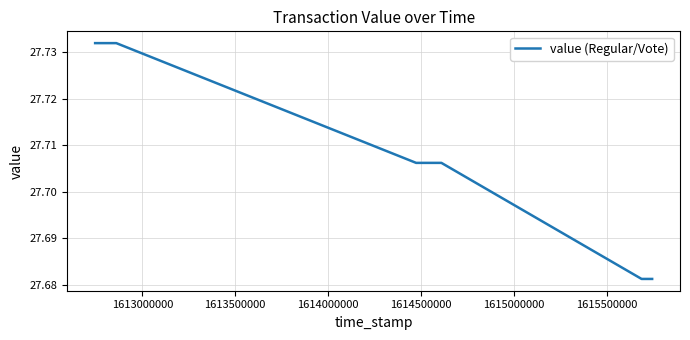

True or false: there are more than 2 points higher than both neighbors.

False